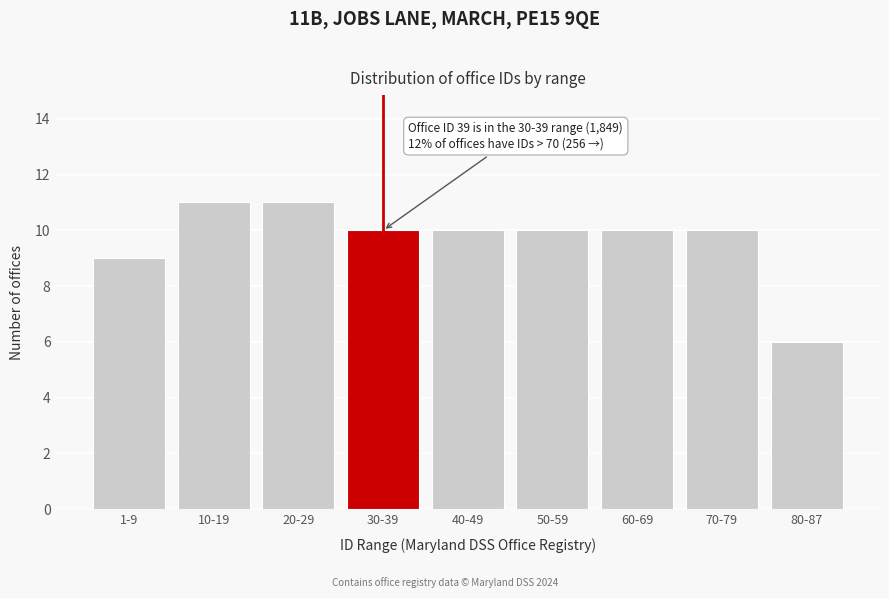

Reading right to left, what are all the values shown in this chart?

80-87=6	70-79=10	60-69=10	50-59=10	40-49=10	30-39=10	20-29=11	10-19=11	1-9=9